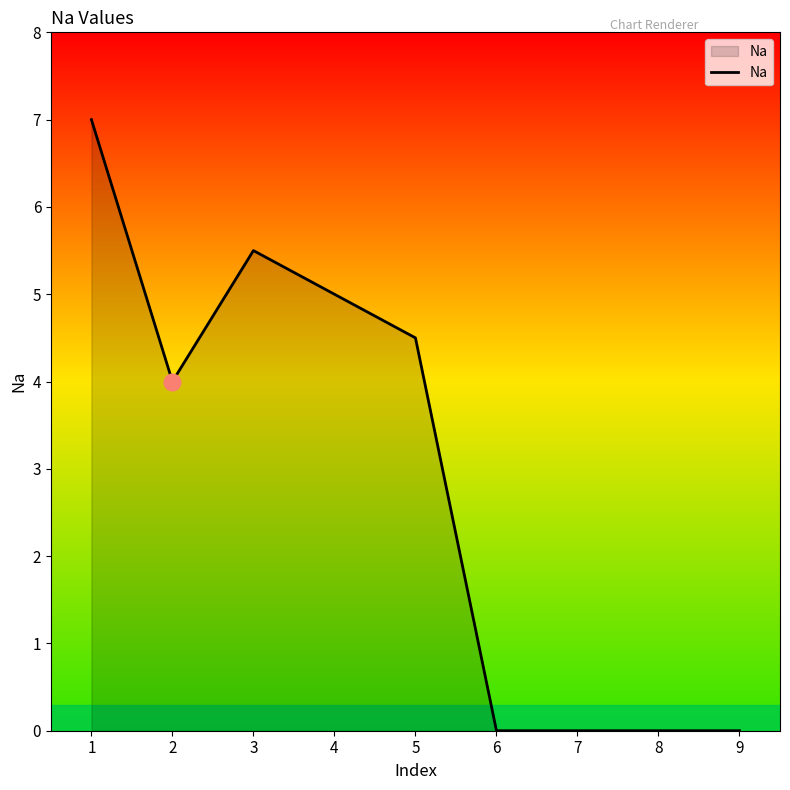

What is the change in value from 5 to 9?

-4.5